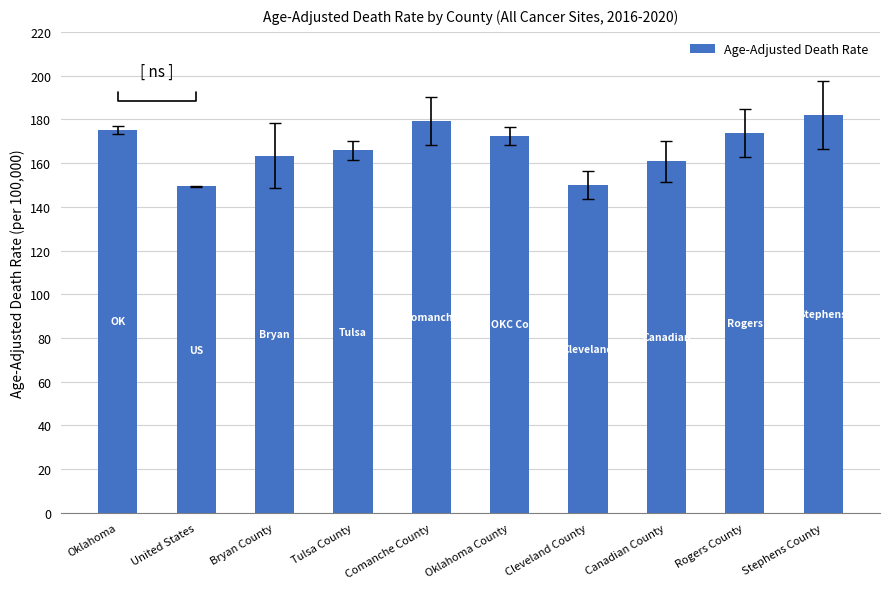

Which has a higher value, Tulsa County or Oklahoma County?

Oklahoma County